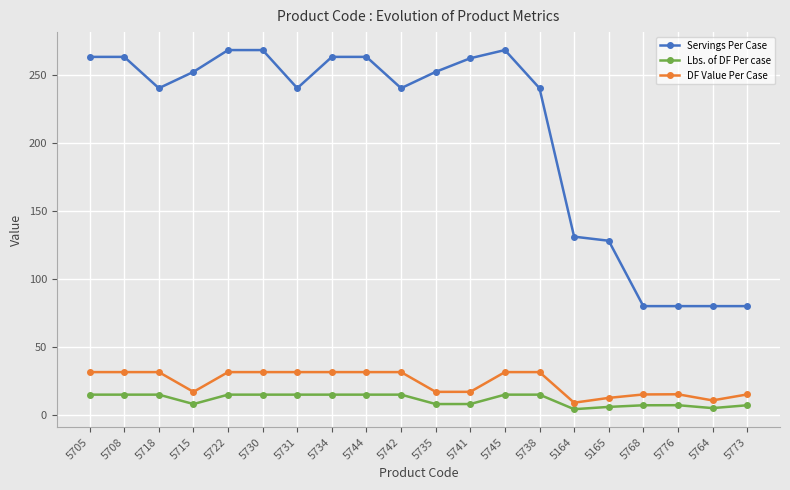

What is the sum of the Lbs. of DF Per case values at 5165 and 5731?

21.0